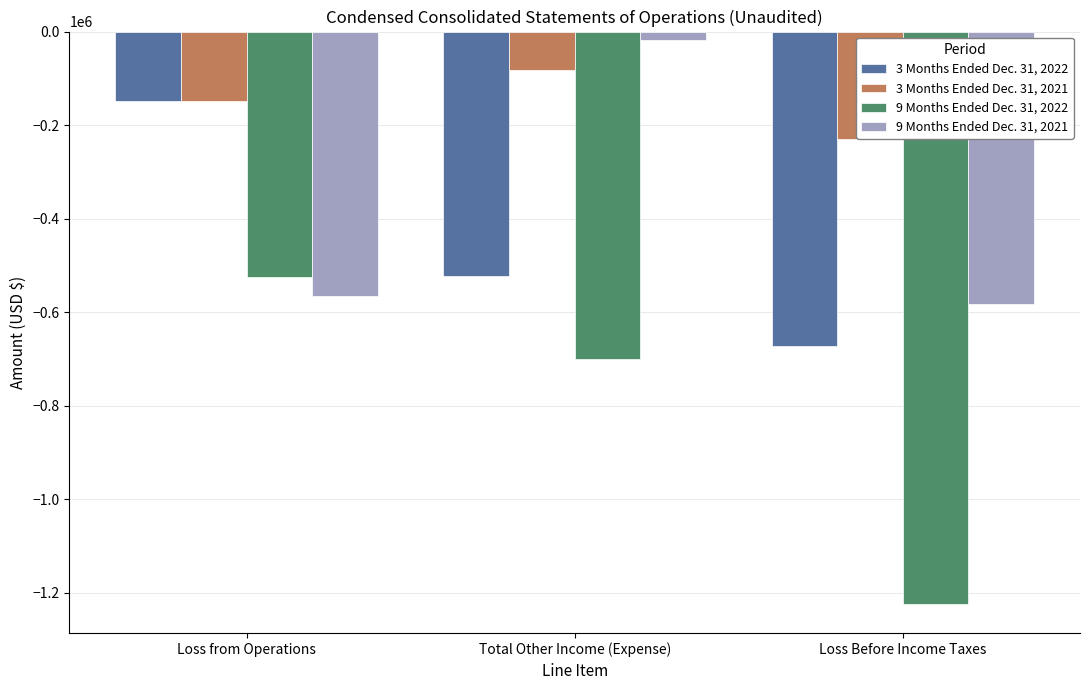

Which series has the largest total across all categories?

3 Months Ended Dec. 31, 2021